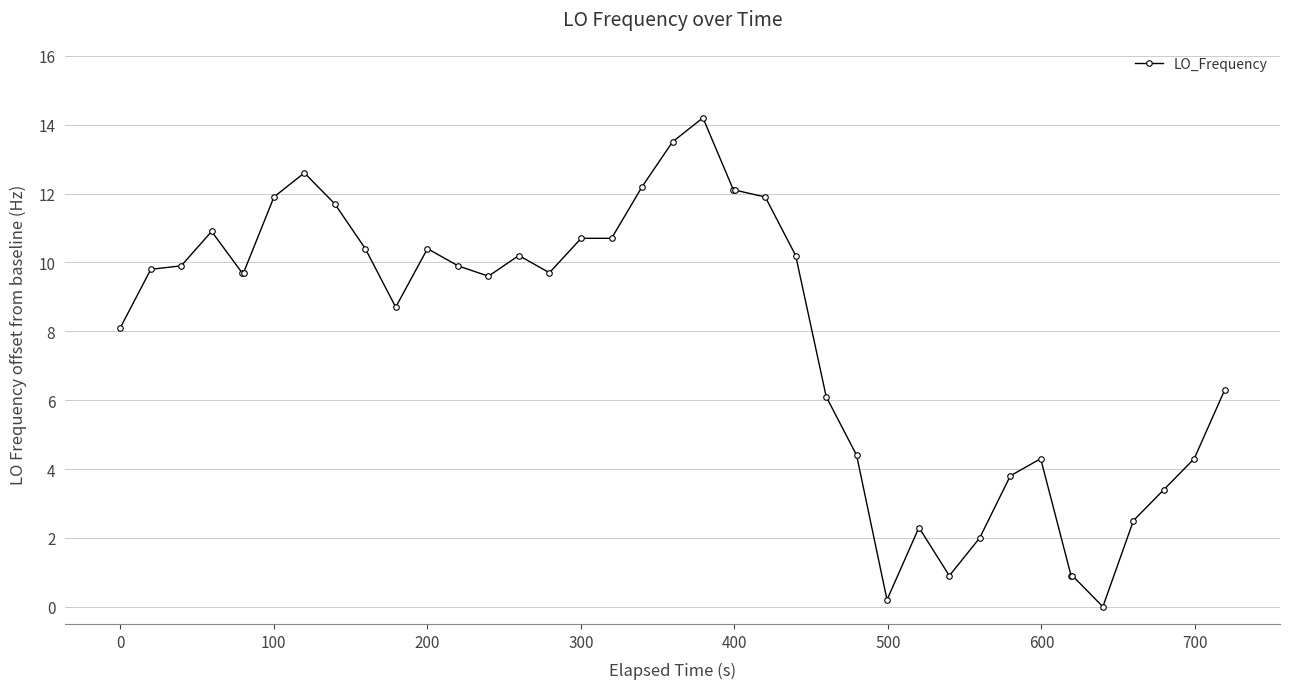

What is the maximum value shown in the chart?

14.2